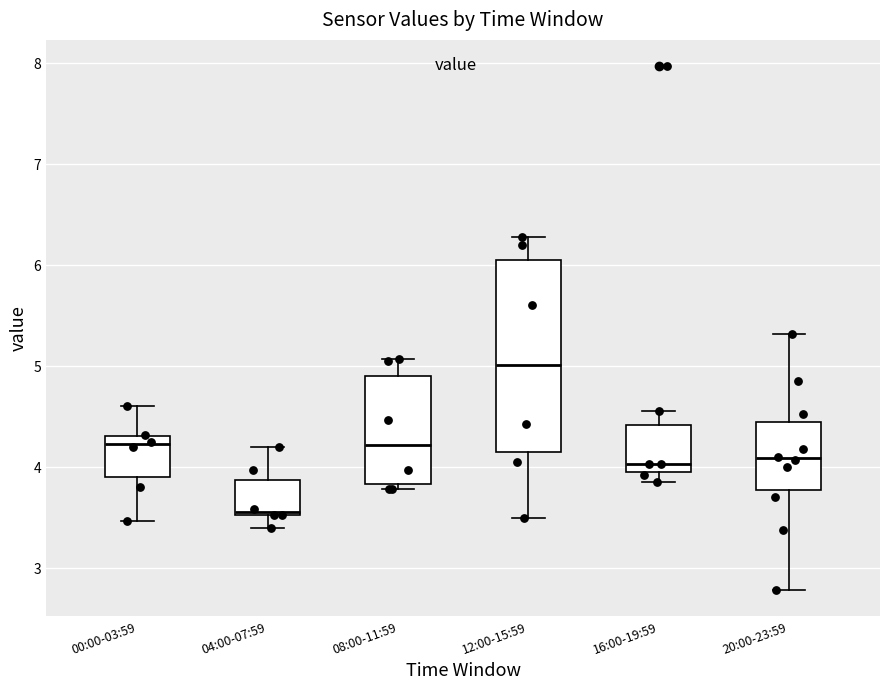

Which box is the tallest, from its lower edge to its upper edge?

12:00-15:59